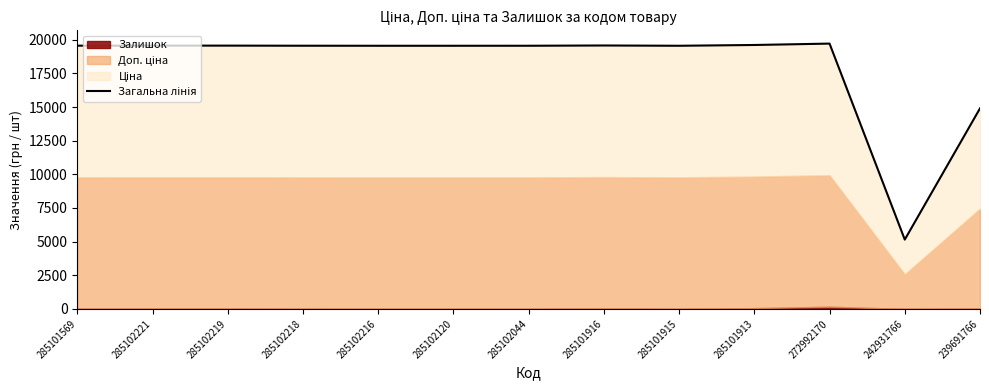

Reading left to right, transcribe all the data shown in this chart.

19558.0	19562.0	19562.0	19554.0	19551.0	19551.0	19552.0	19572.0	19551.0	19609.0	19712.0	5150.0	14900.2